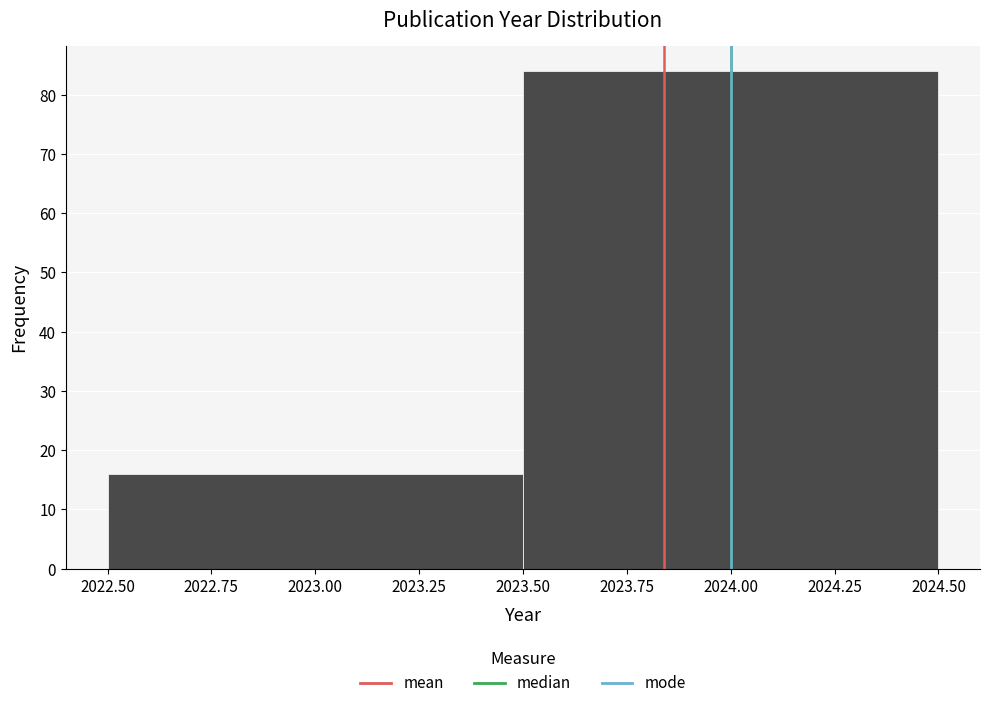

Reading left to right, transcribe this chart: for each bar, give the range it covers on the x-axis and its height. The values are not printed on the chart, so give them approximately, as read against the axis.

2022.50 to 2023.50: 16
2023.50 to 2024.50: 84